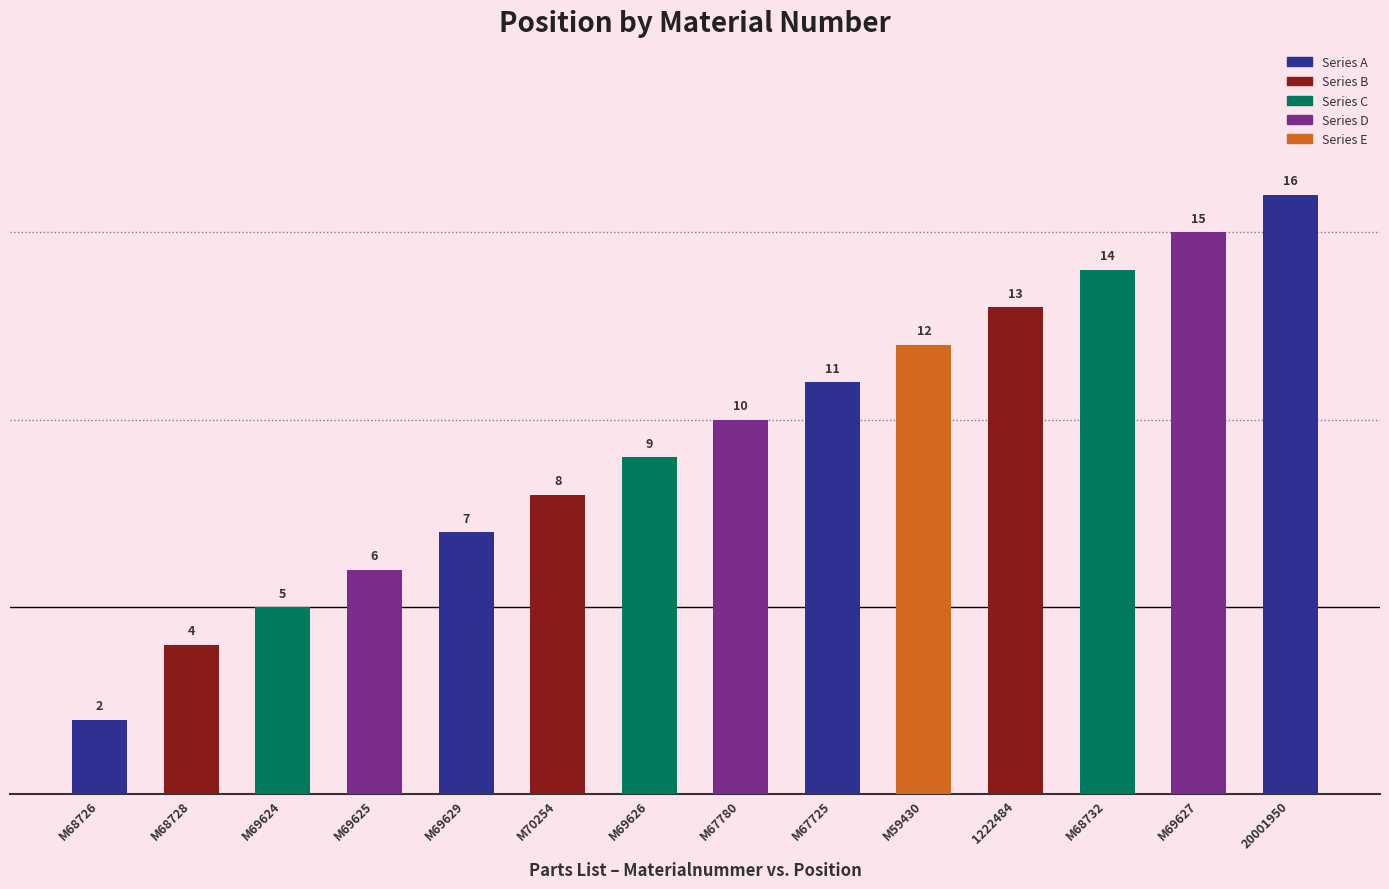

The chart shows a value of 2 at M68726. True or false?

True